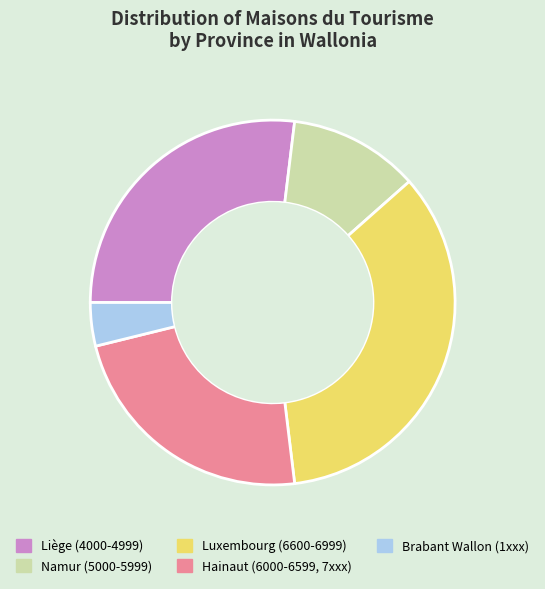

Does any single category account for the majority?

No